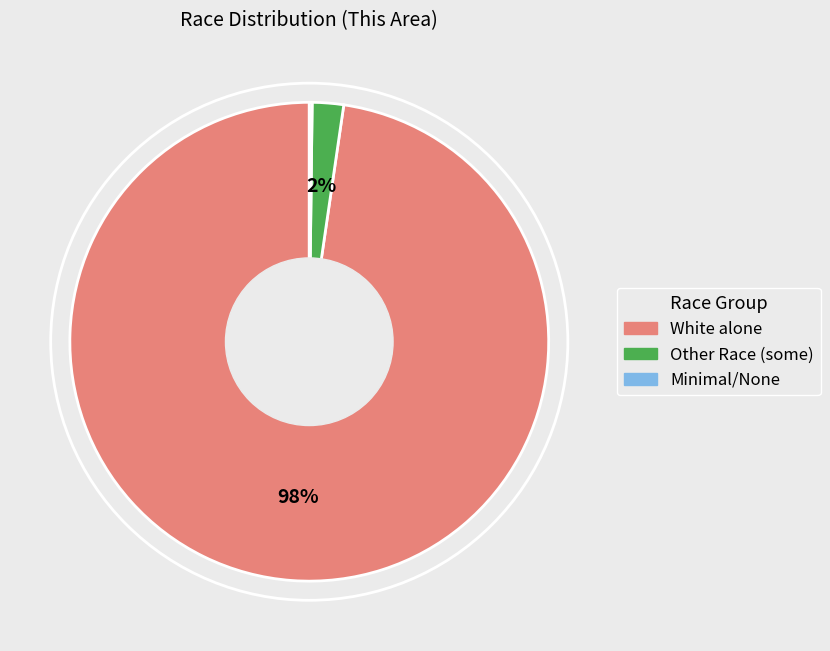

Between Other Race (some) and White alone, which is larger?

White alone